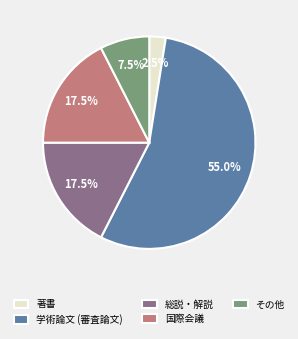

Is 学術論文 (審査論文) the majority of the pie?

Yes